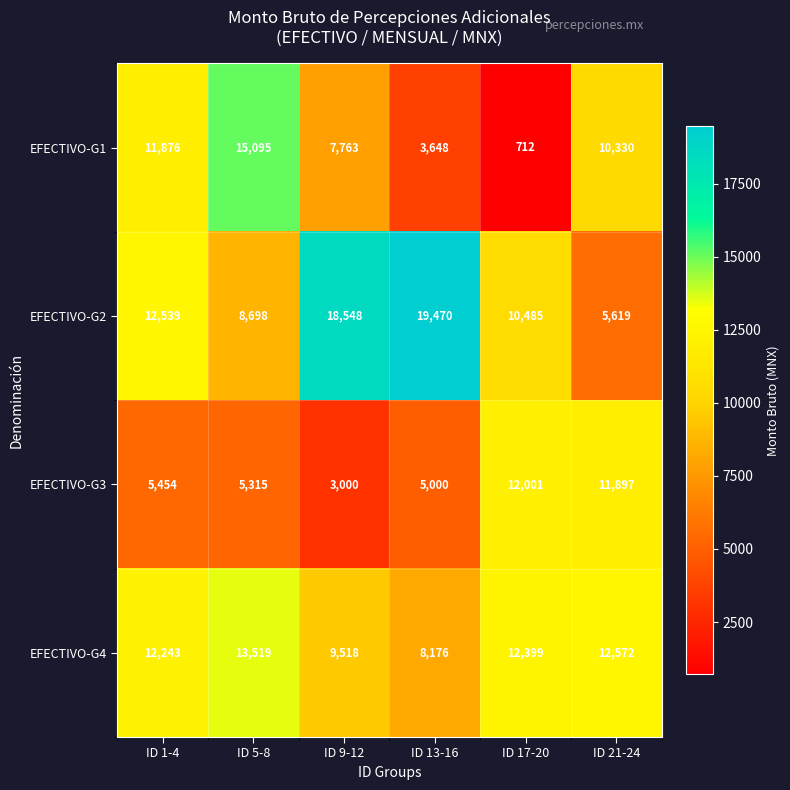

How many data points in EFECTIVO-G3 are less than 5454?

3